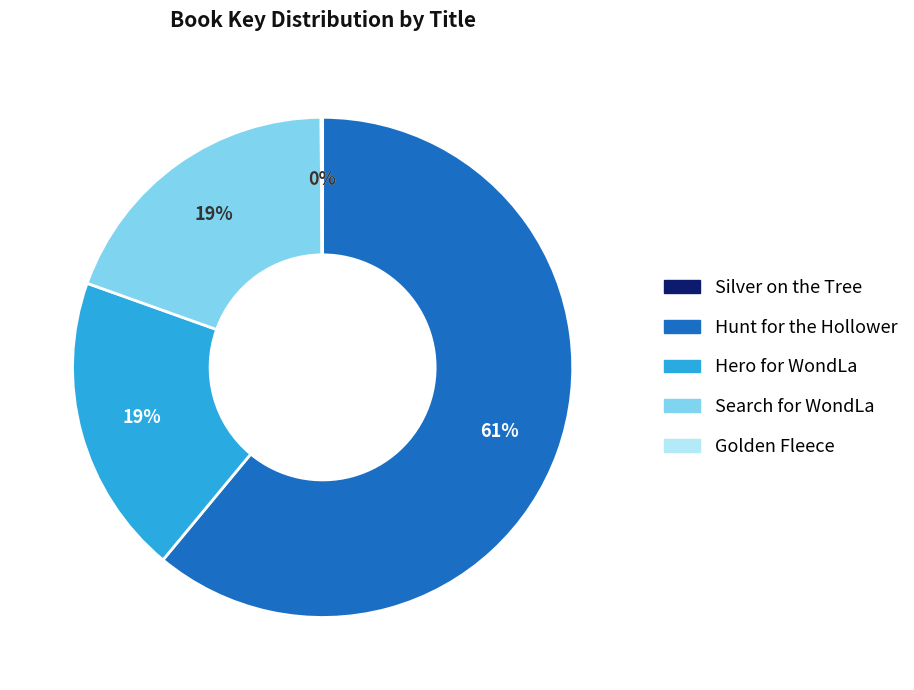

Is it true that Hunt for the Hollower is 72% of the pie?

False